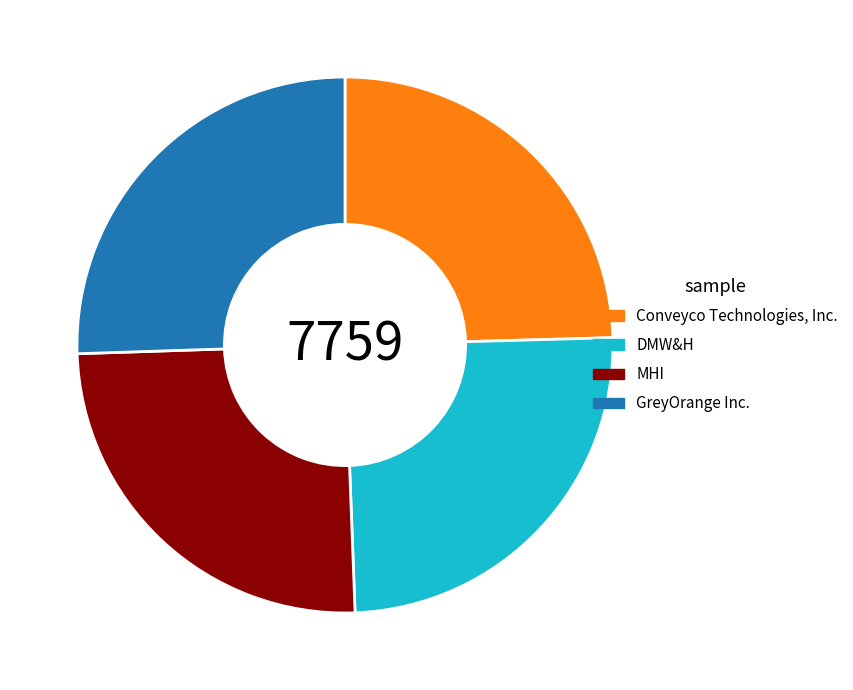

Is there any slice that represents more than half of the pie?

No